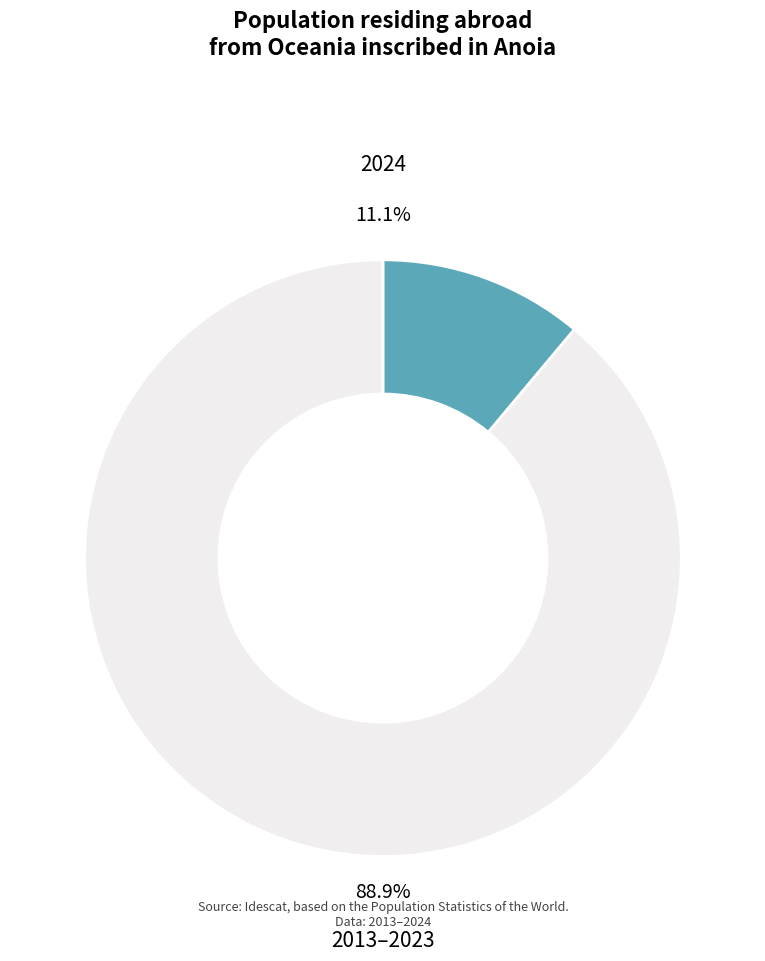

Does any single category account for the majority?

Yes